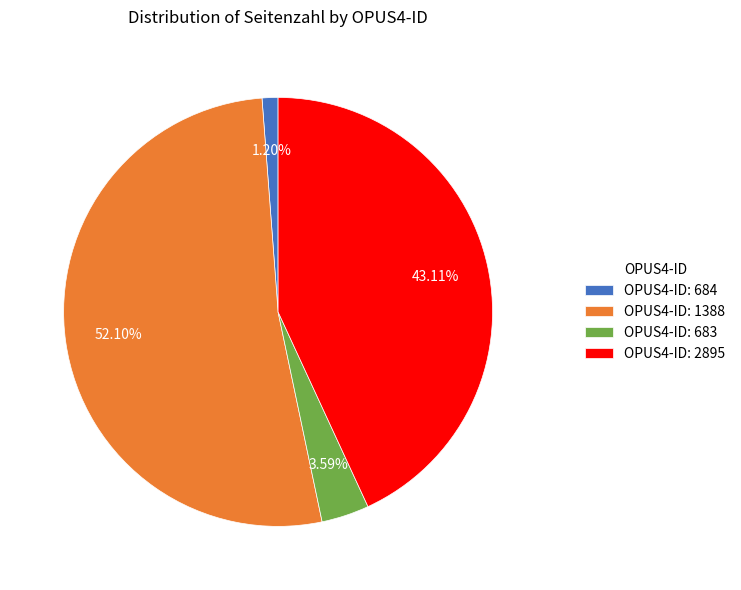

Does OPUS4-ID: 2895 account for over 50% of the chart?

No